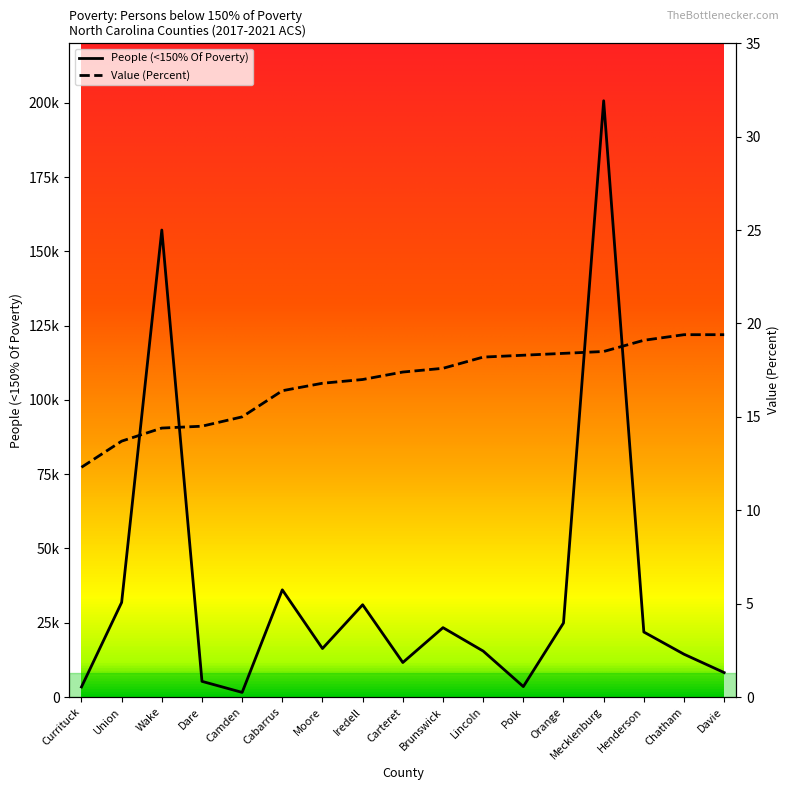

Where does the People (<150% Of Poverty) series first go above 16321?

Union